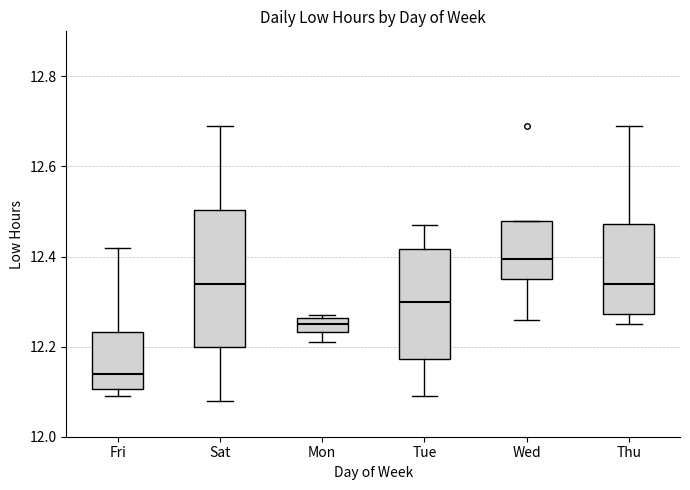

Which box's median line is the lowest?

Fri